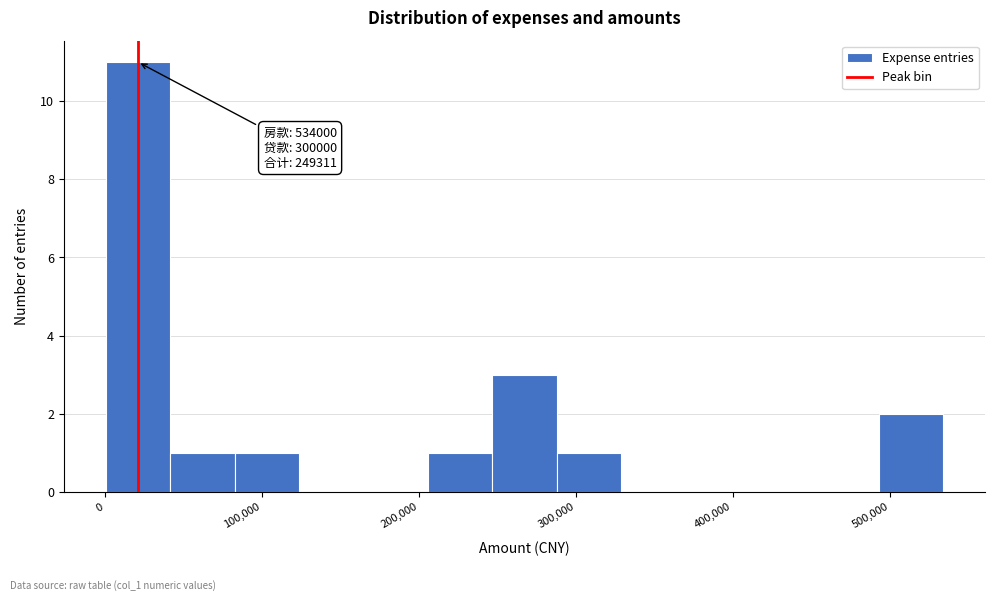

Over which range of the x-axis is the bar tallest?

0 to 40000